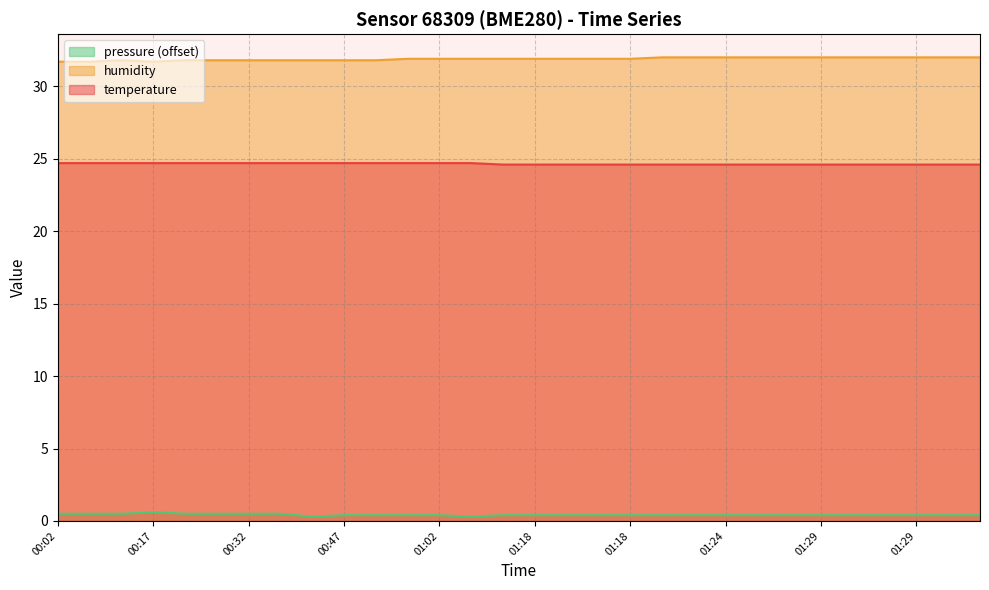

True or false: pressure and temperature intersect in this chart.

False